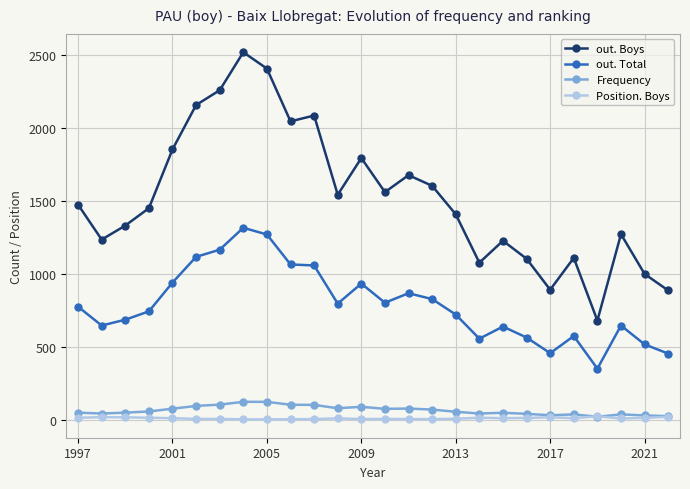

True or false: out. Total and out. Boys cross at least once.

False